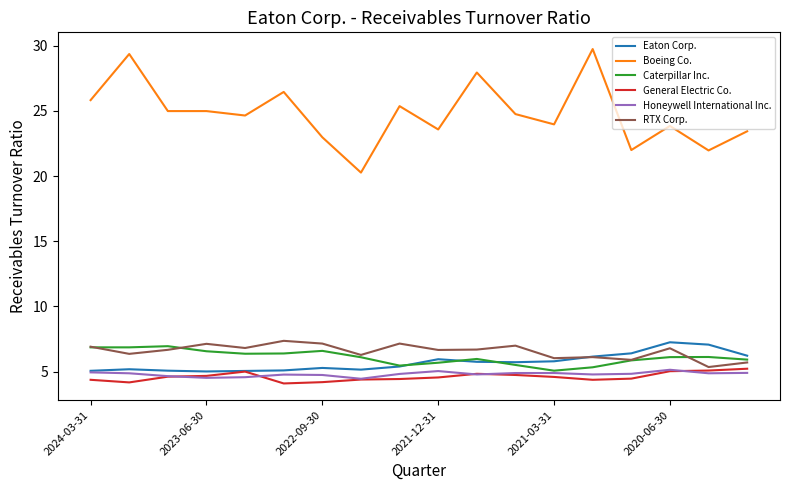

What is the minimum value for General Electric Co.?

4.1